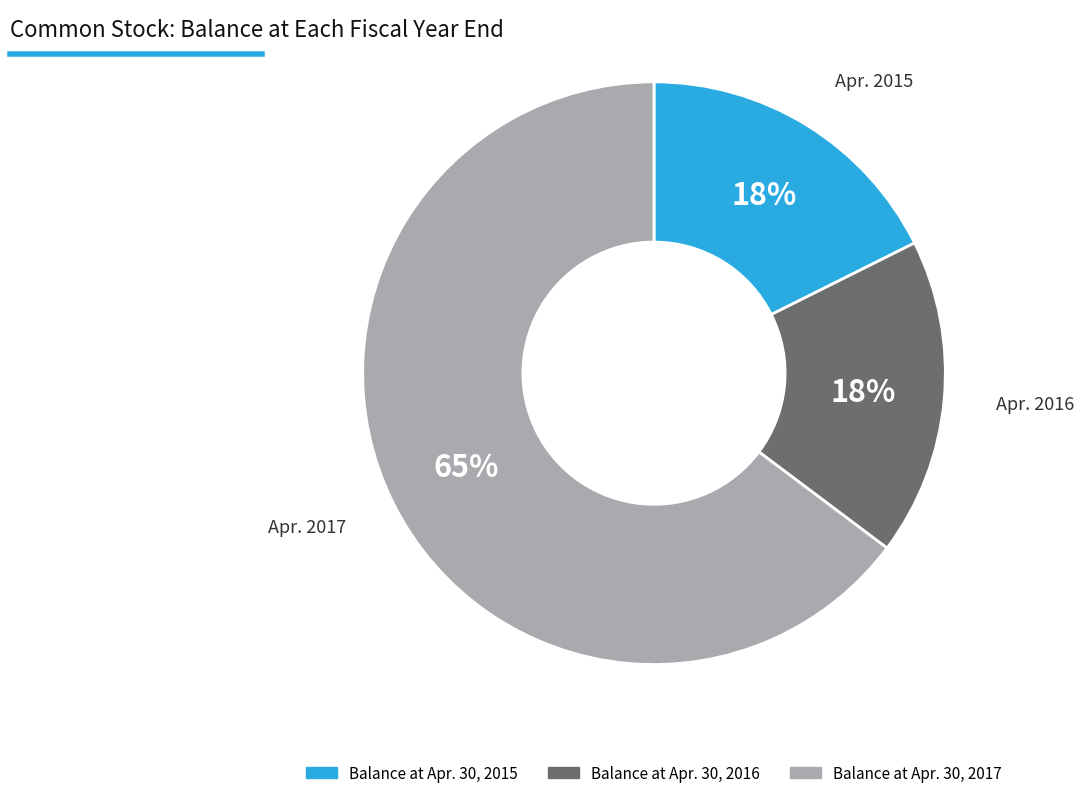

How many segments does this pie chart have?

3